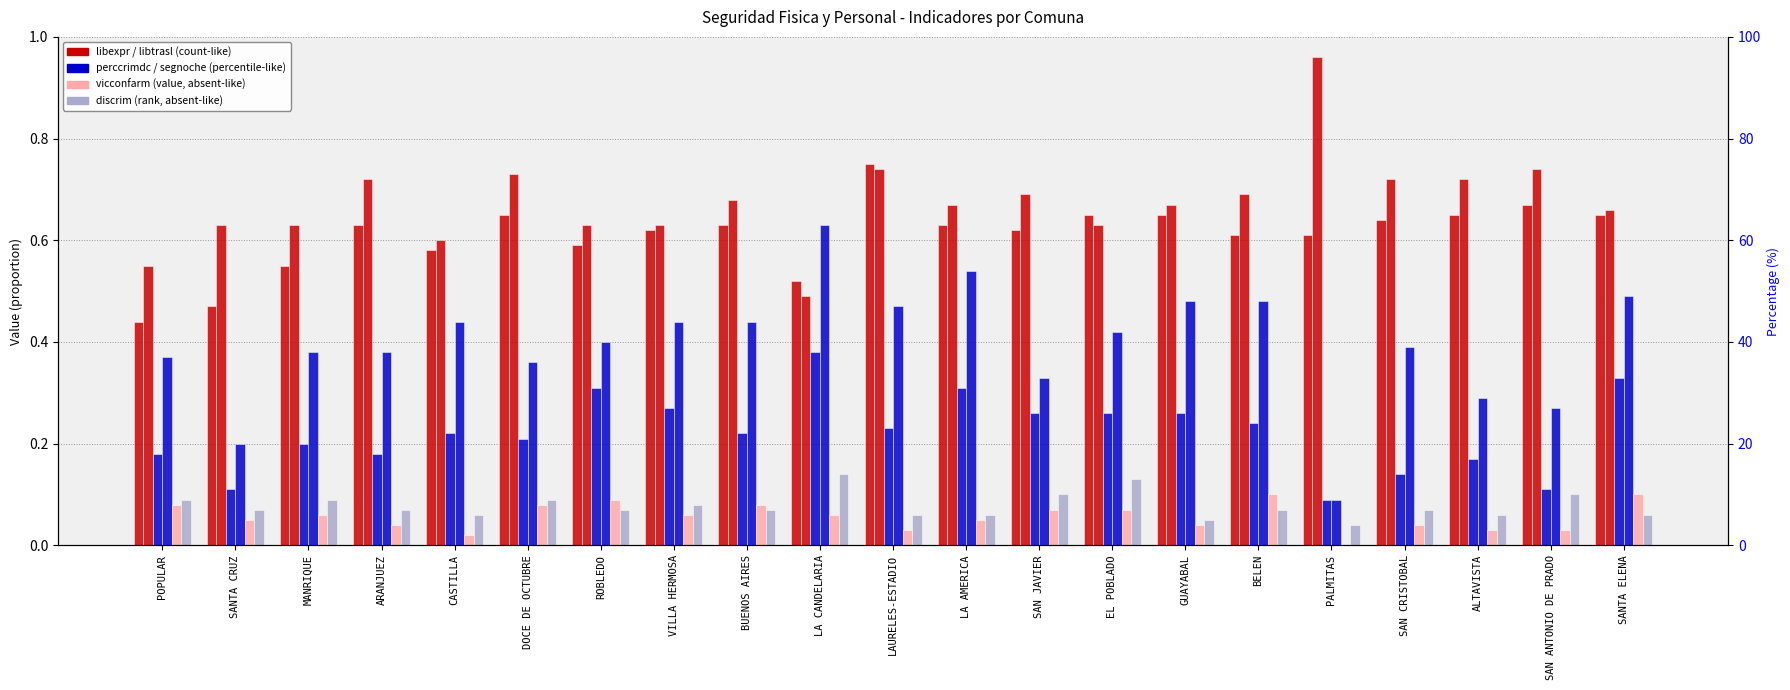

What is the label of the 10th bar from the left?

LA CANDELARIA